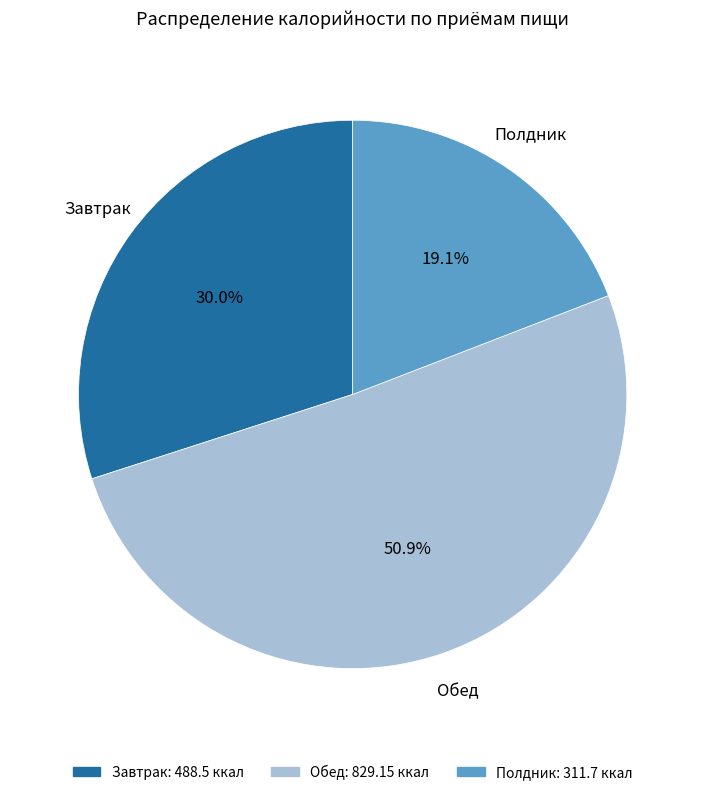

True or false: Завтрак accounts for 30% of the total.

True